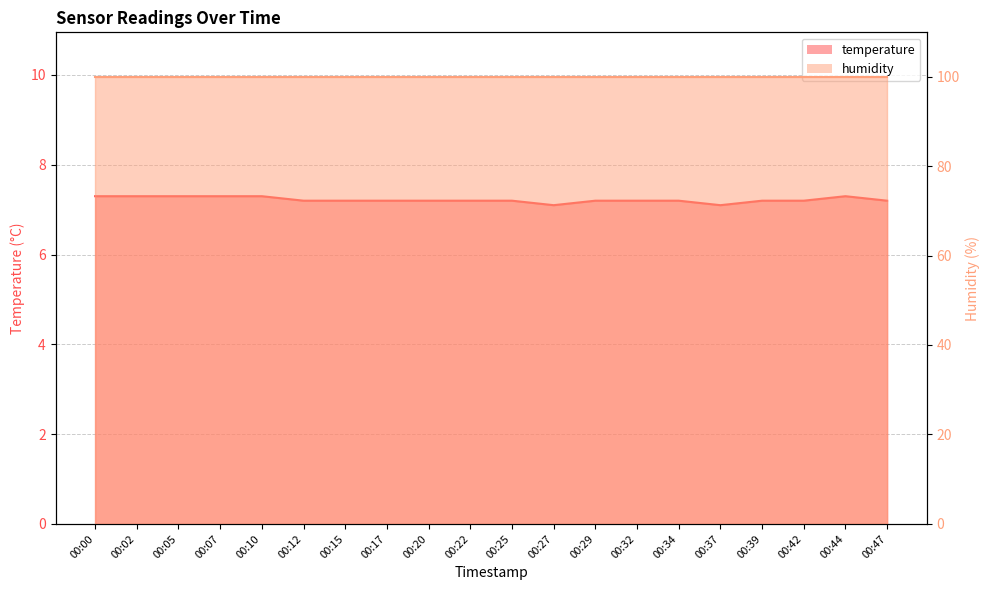

At which label is the value closest to 7?

00:27